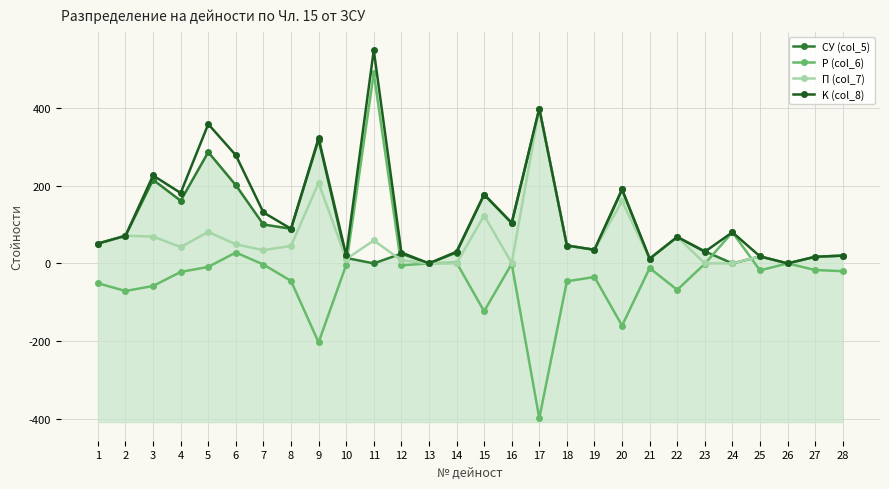

At which category does СУ (col_5) reach its first local valley?

4